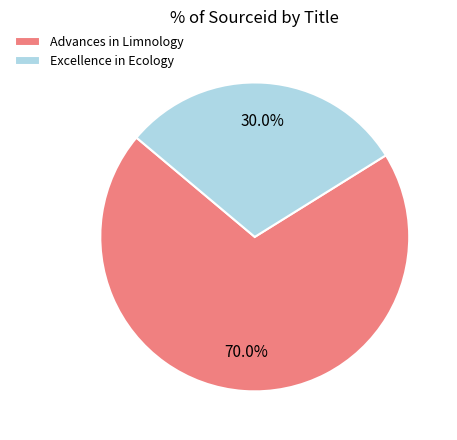

How many slices are in this pie chart?

2